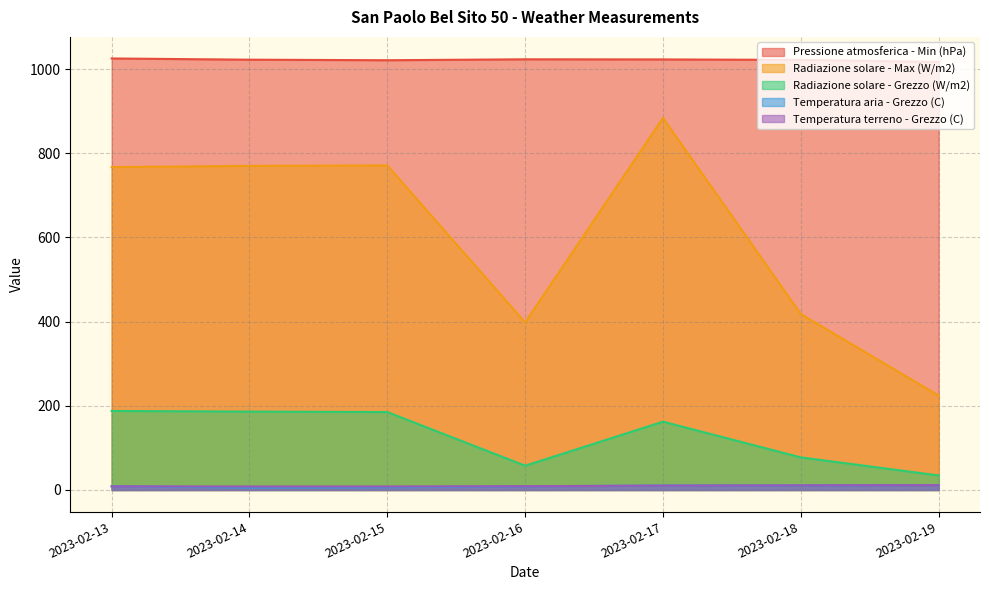

What are all the series names shown in the legend?

Pressione atmosferica - Min (hPa), Radiazione solare - Max (W/m2), Radiazione solare - Grezzo (W/m2), Temperatura aria - Grezzo (C), Temperatura terreno - Grezzo (C)